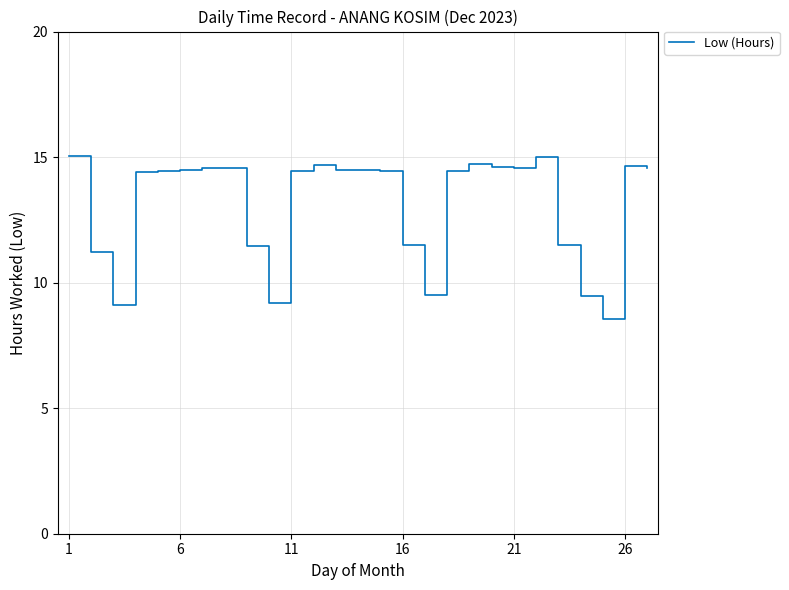

What is the greatest value displayed?

15.1